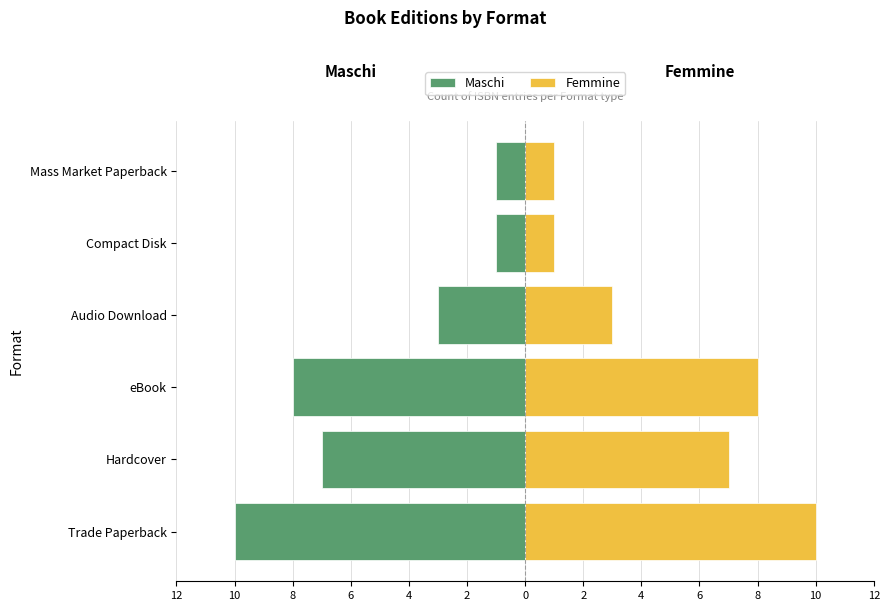

What are all the series names shown in the legend?

Maschi, Femmine